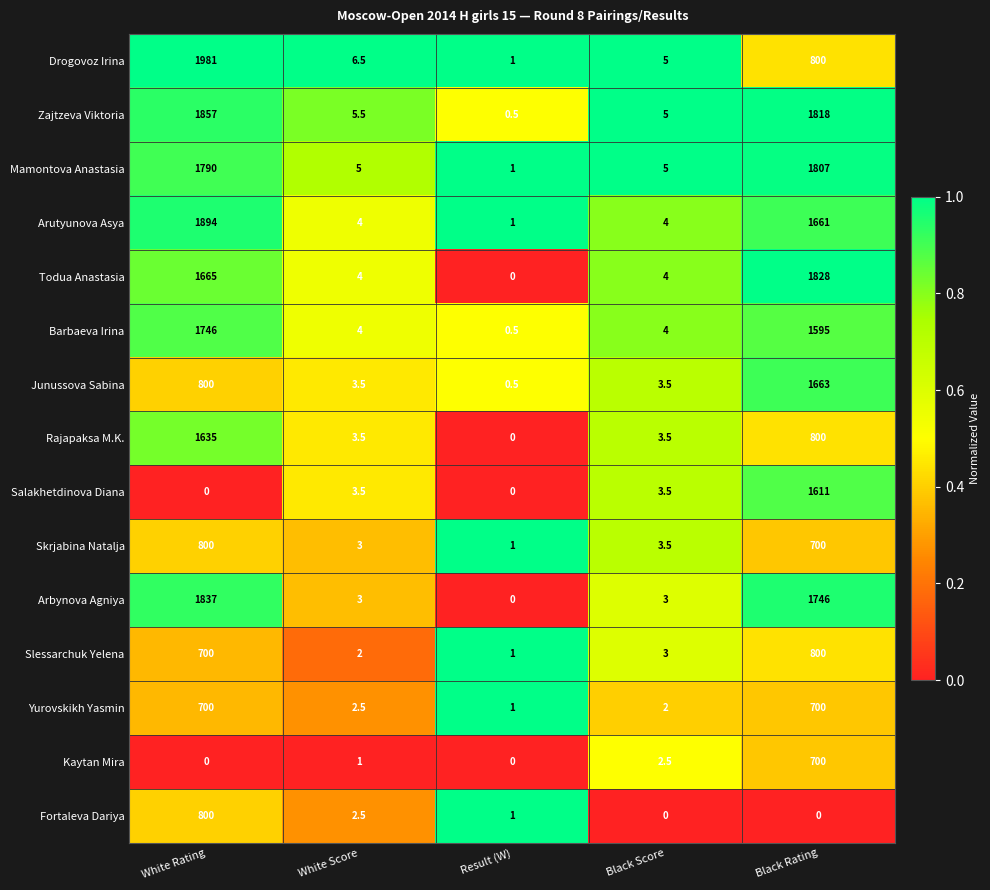

The Fortaleva Dariya series shows 2.5 at White Score. True or false?

True